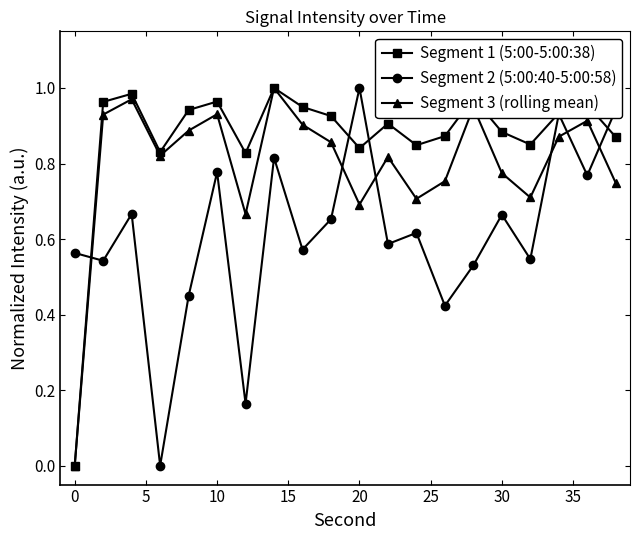

Which series has the largest total across all categories?

Segment 1 (5:00-5:00:38)